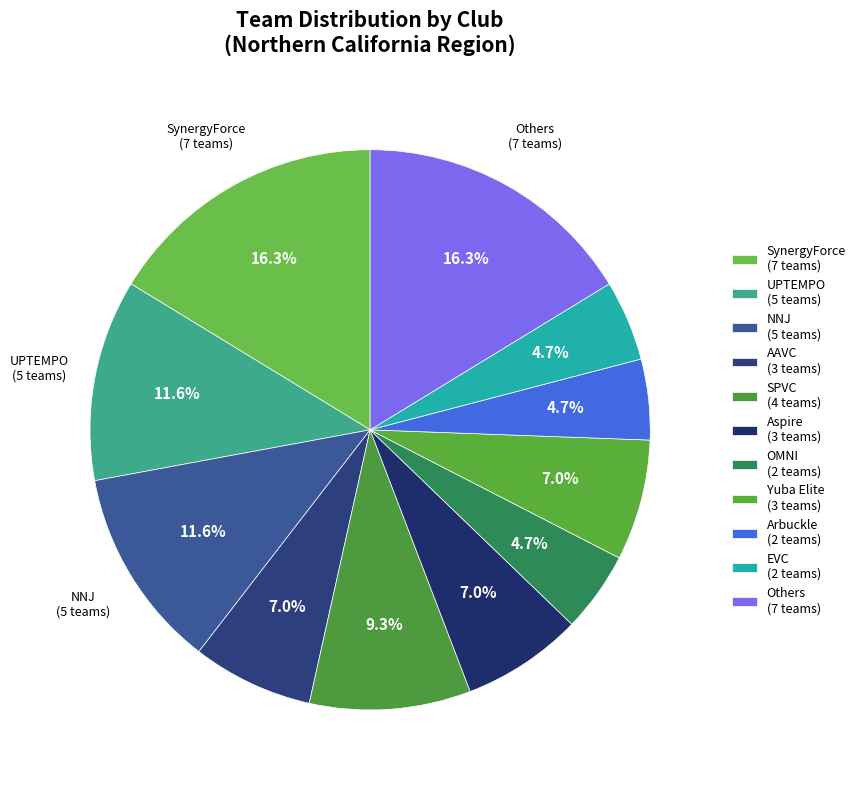

Count the number of slices in the pie.

11